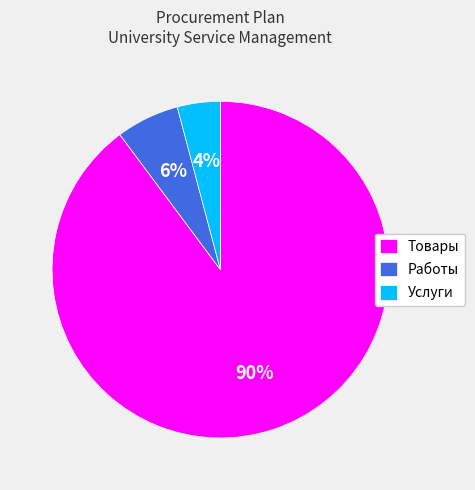

Which slice is the smallest?

Услуги